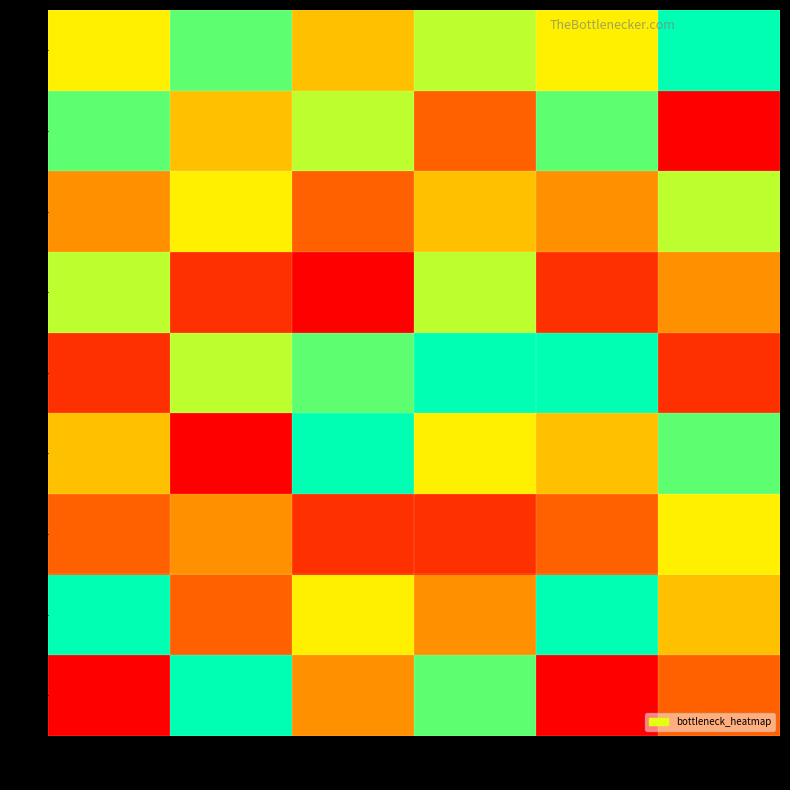

How many distinct data groups are displayed?

9